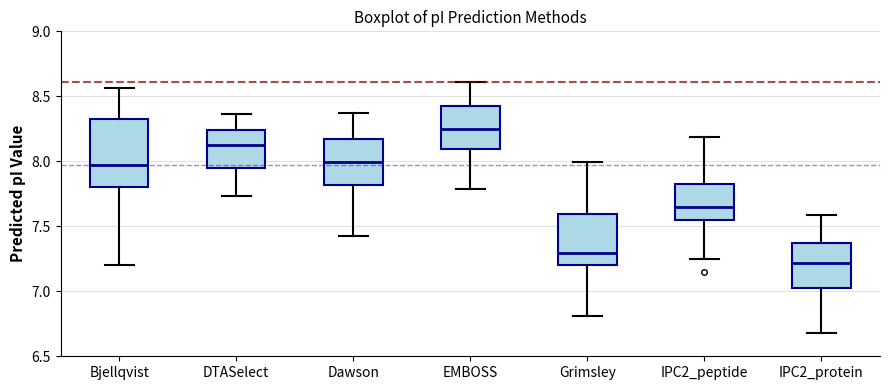

Reading left to right, transcribe this box plot: for each box, give where its median line is, the range the box spans, and where its two whiskers end, as read against the y-axis. The values are not printed on the chart, so give them approximately, as read against the axis.

Bjellqvist: median 7.95, box 7.80 to 8.35, whiskers 7.20 to 8.55
DTASelect: median 8.15, box 7.95 to 8.25, whiskers 7.75 to 8.35
Dawson: median 8.00, box 7.80 to 8.15, whiskers 7.40 to 8.40
EMBOSS: median 8.25, box 8.10 to 8.40, whiskers 7.80 to 8.60
Grimsley: median 7.30, box 7.20 to 7.60, whiskers 6.80 to 8.00
IPC2_peptide: median 7.65, box 7.55 to 7.80, whiskers 7.25 to 8.20
IPC2_protein: median 7.20, box 7.05 to 7.35, whiskers 6.70 to 7.60